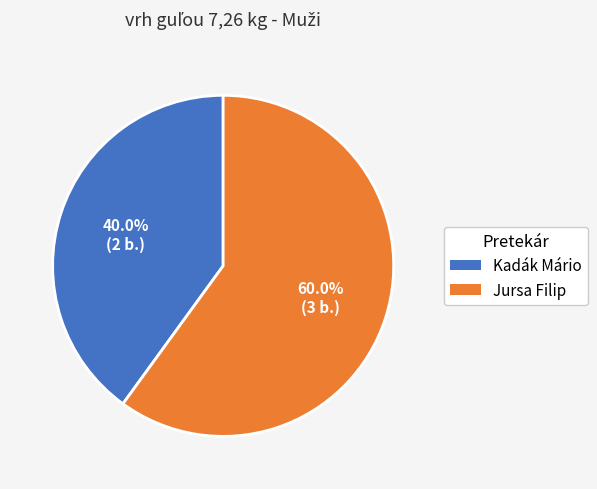

Which category accounts for the majority?

Jursa Filip